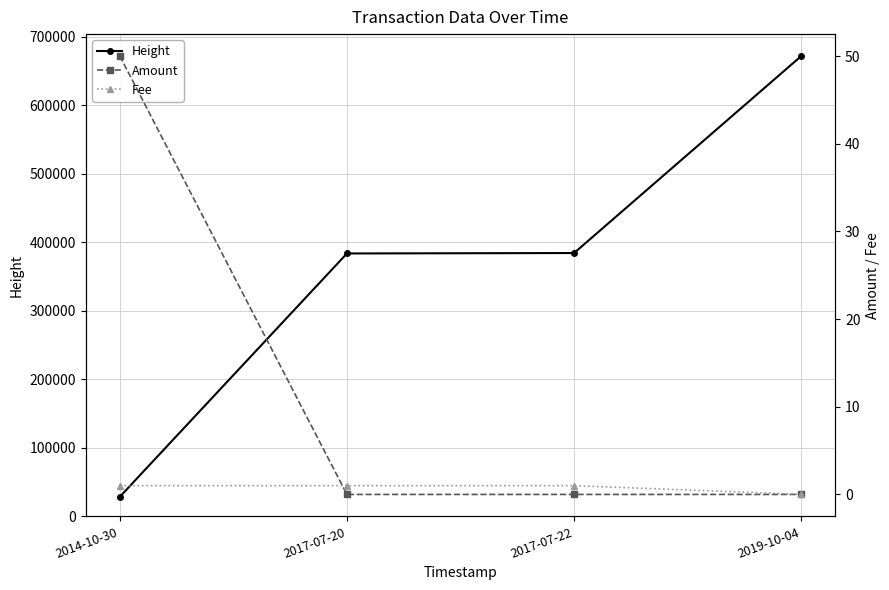

True or false: Height has a value of 626797.3 at 2017-07-20.

False